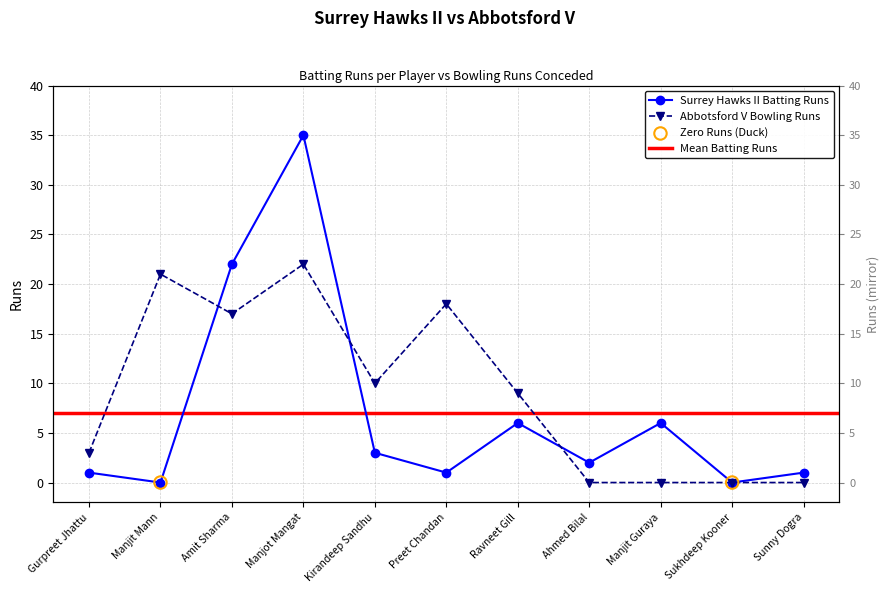

Is the value of Abbotsford V Bowling Runs at Preet Chandan greater than the value of Surrey Hawks II Batting Runs at Kirandeep Sandhu?

Yes